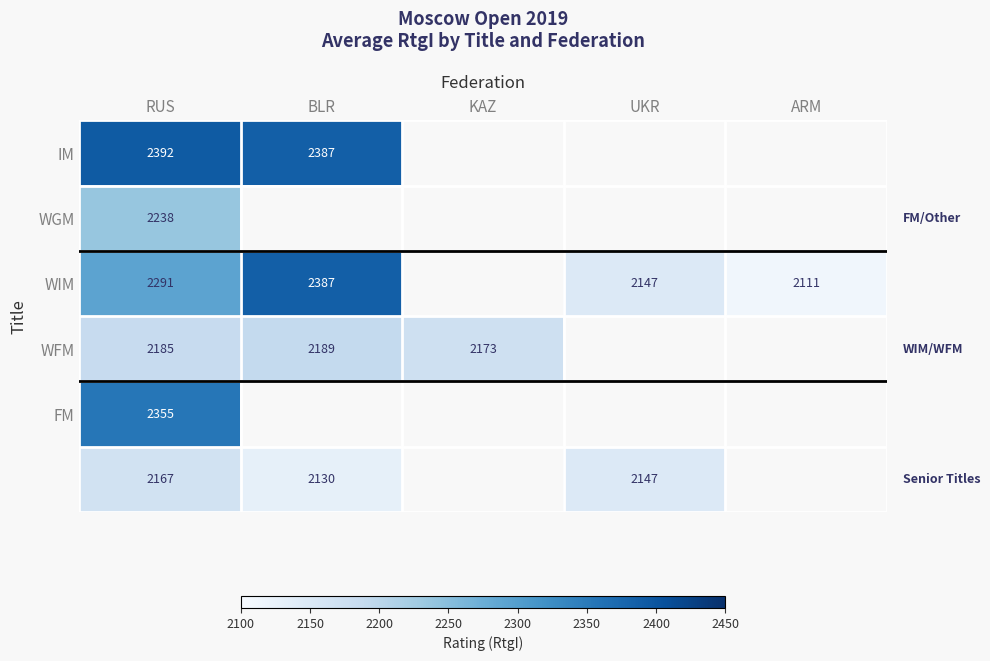

The WIM series shows 2147 at UKR. True or false?

True